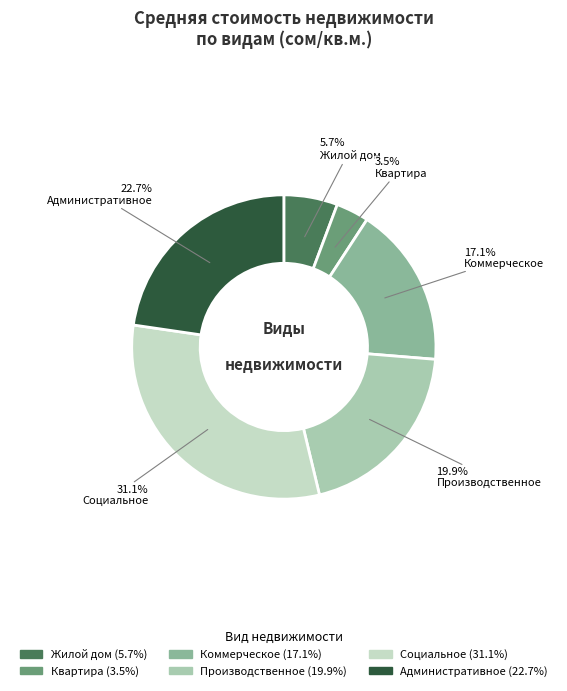

How many slices are in this pie chart?

6